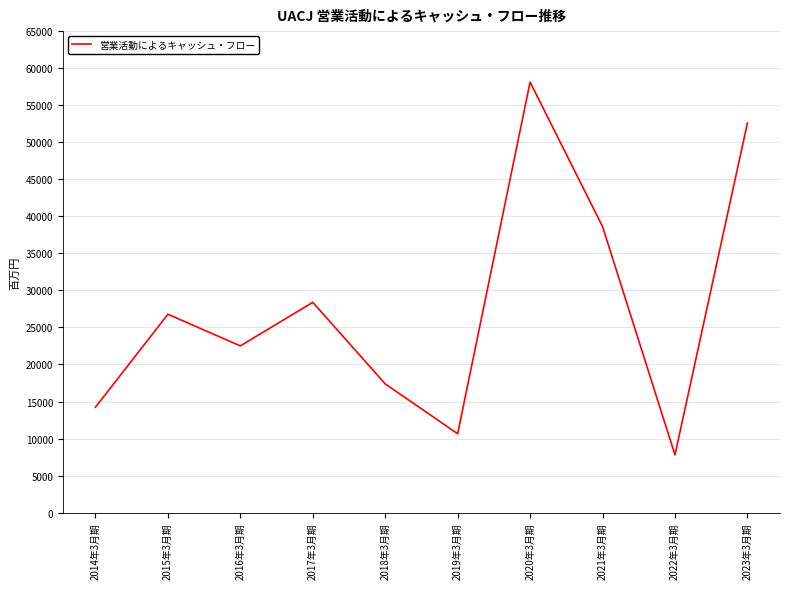

Reading right to left, extract all data points from this chart.

2023年3月期=52587	2022年3月期=7799	2021年3月期=38623	2020年3月期=58115	2019年3月期=10651	2018年3月期=17381	2017年3月期=28393	2016年3月期=22511	2015年3月期=26777	2014年3月期=14233